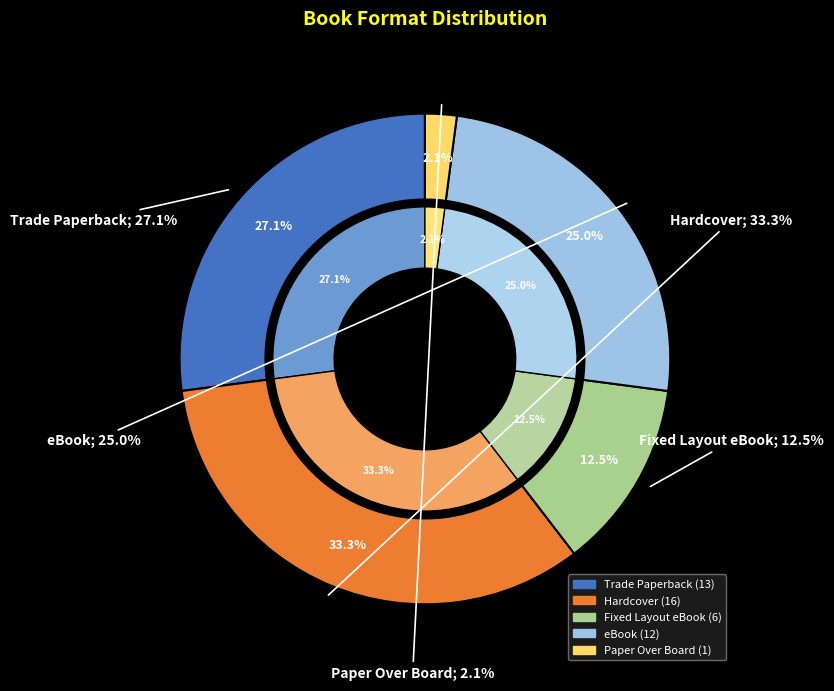

The Paper Over Board slice represents 2% of the pie. True or false?

True